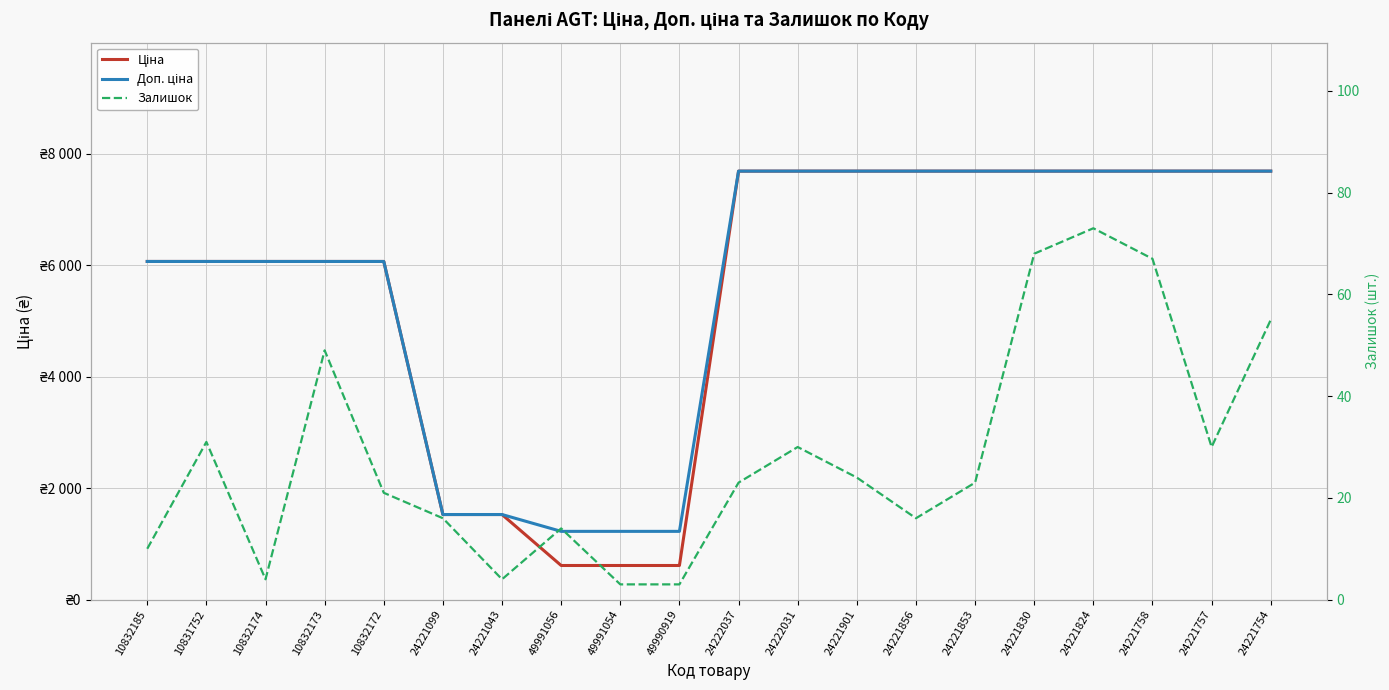

What are all the series names shown in the legend?

Ціна, Доп. ціна, Залишок